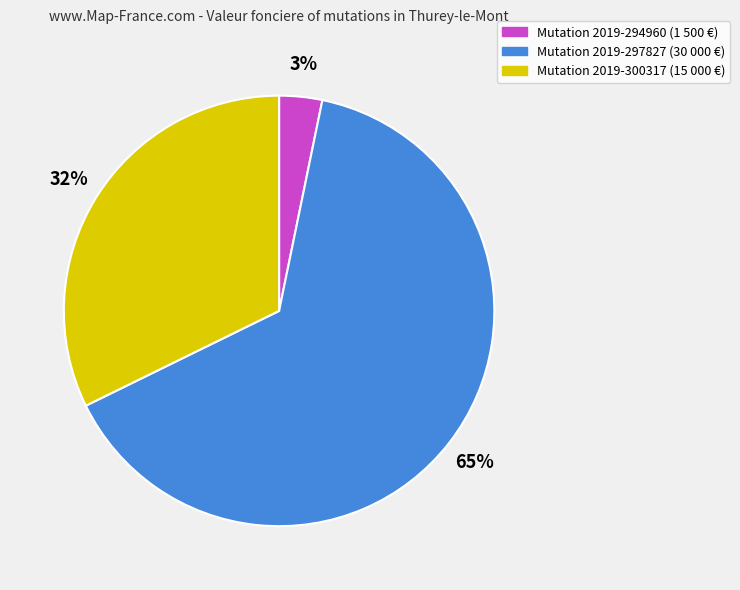

Is there a majority slice in this chart?

Yes